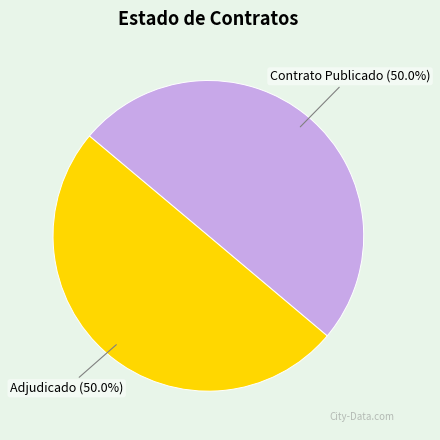

How many slices are in this pie chart?

2